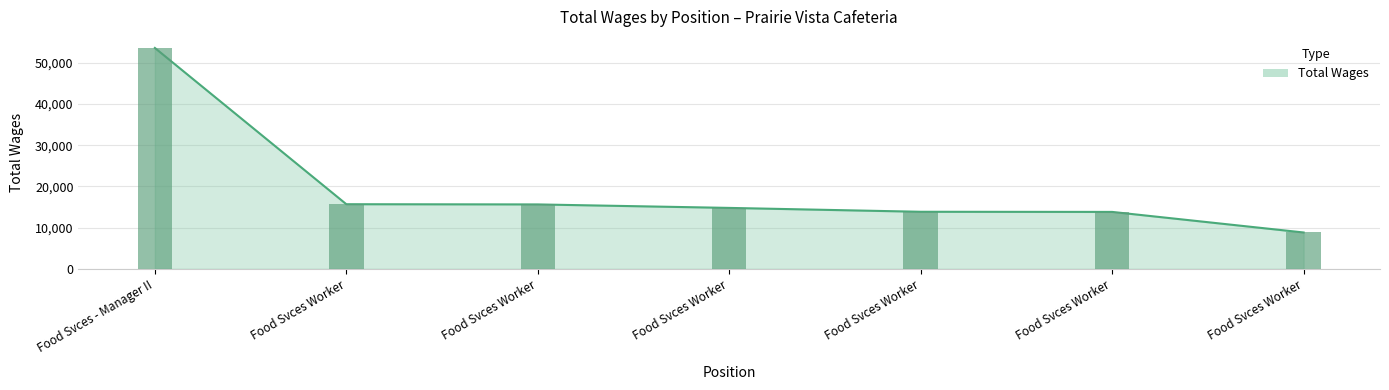

What is the sum of all values?

136169